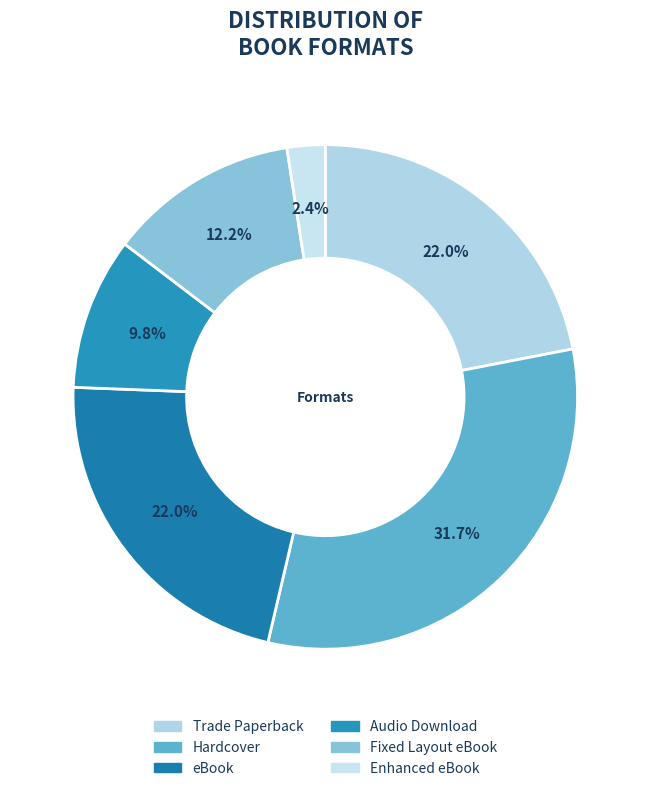

Count the number of slices in the pie.

6